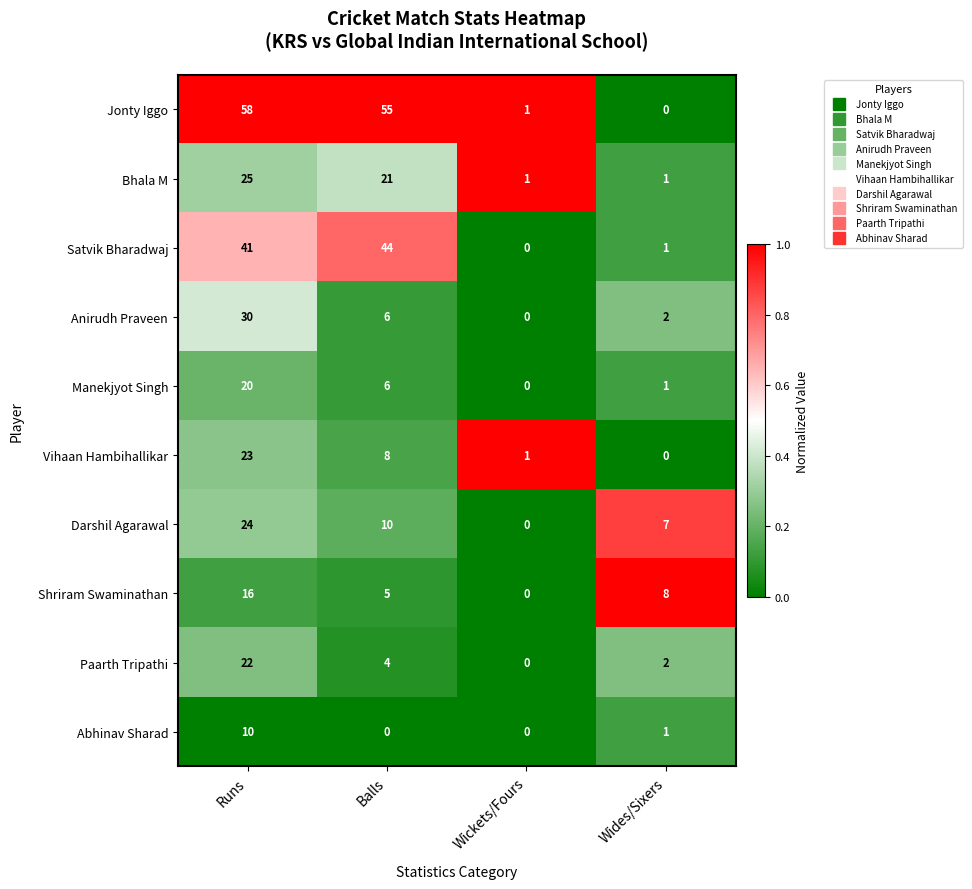

At which category does the chart reach its peak across all series?

Runs